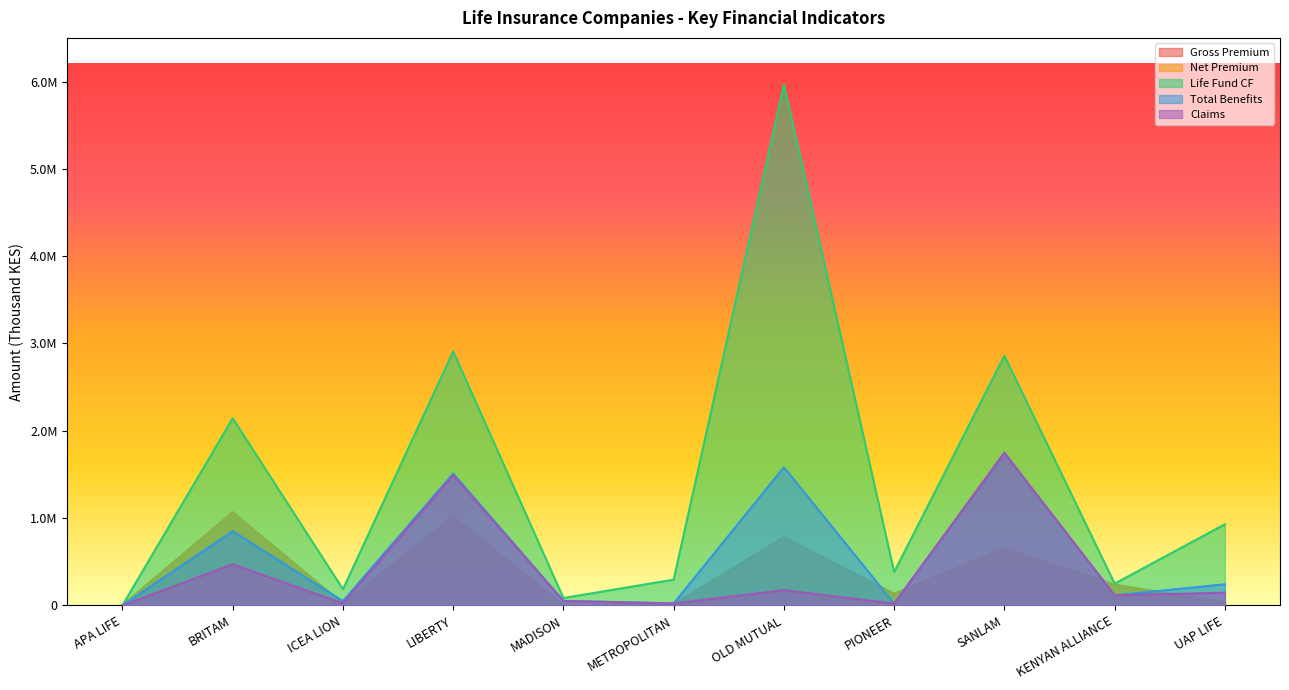

How many times do Gross Premium and Claims cross each other?

5